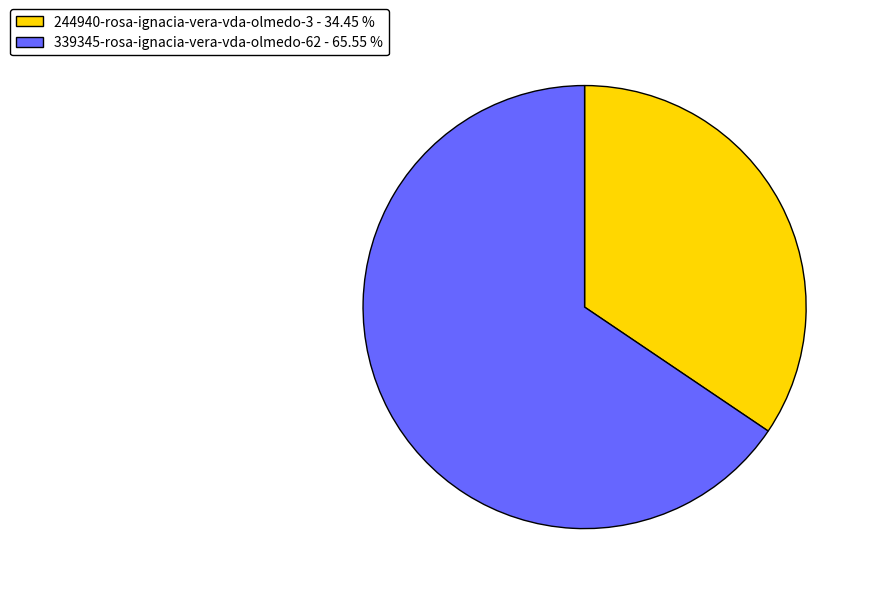

Between 339345-rosa-ignacia-vera-vda-olmedo-62 - 65.55 % and 244940-rosa-ignacia-vera-vda-olmedo-3 - 34.45 %, which is larger?

339345-rosa-ignacia-vera-vda-olmedo-62 - 65.55 %